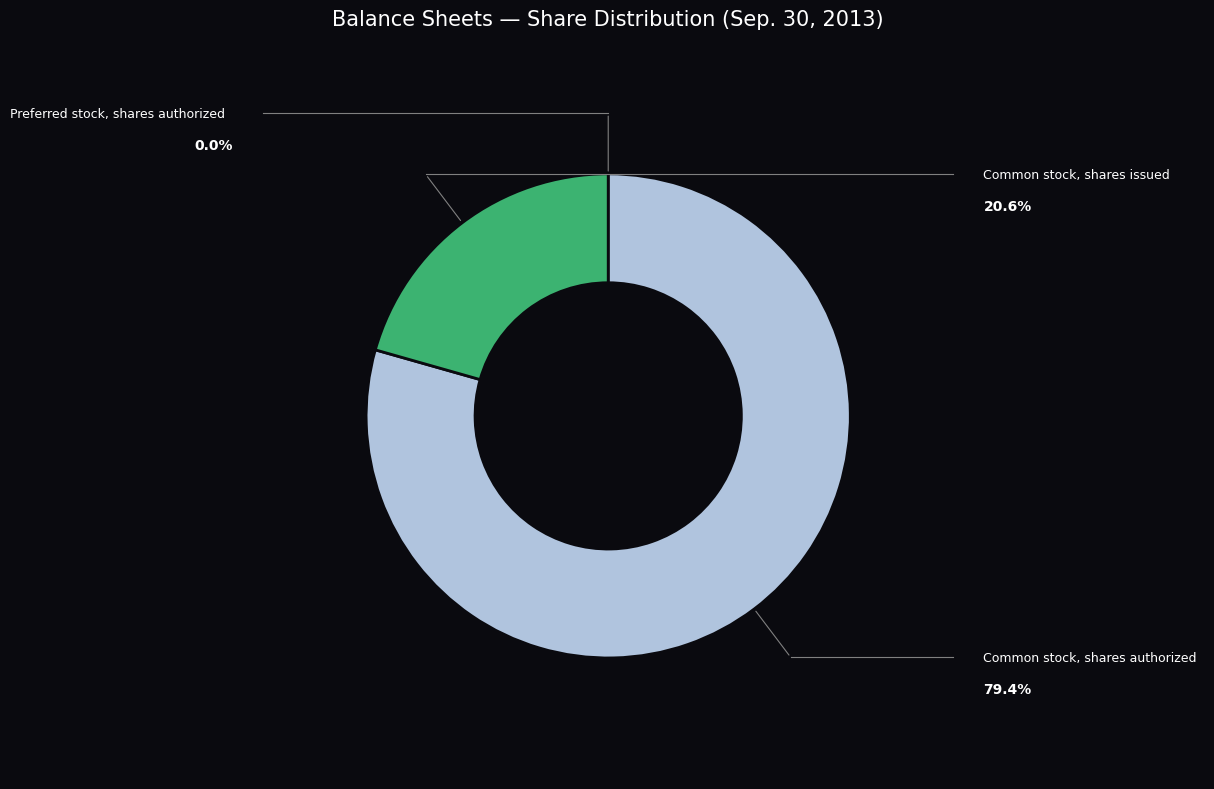

Rank the categories by value from lowest to highest.

Preferred stock, shares authorized, Common stock, shares issued, Common stock, shares authorized